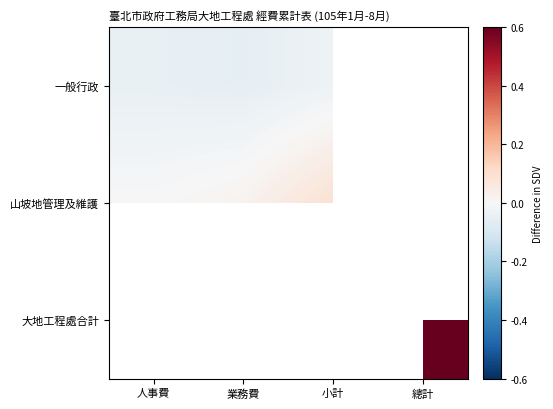

What is the greatest value displayed?

821105971.0